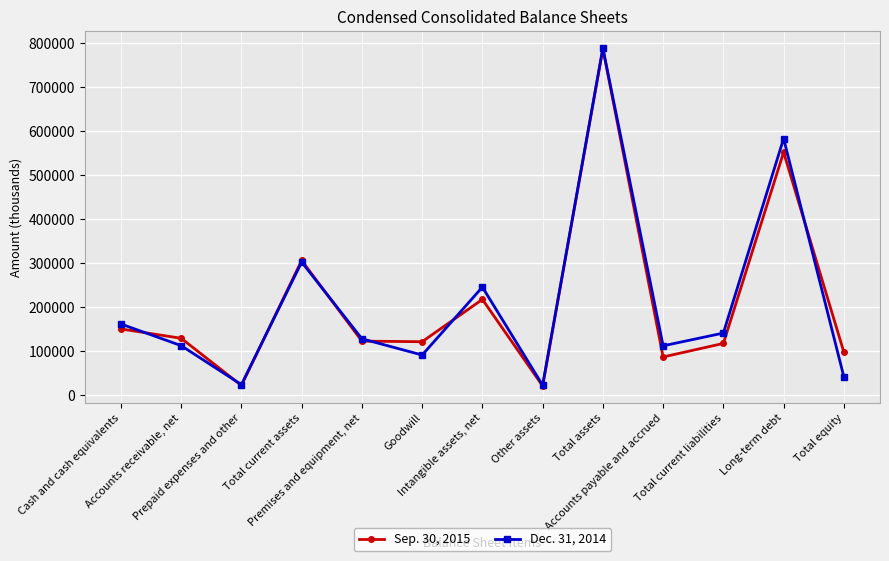

Rank the series by their average value, from highest to lowest.

Dec. 31, 2014, Sep. 30, 2015